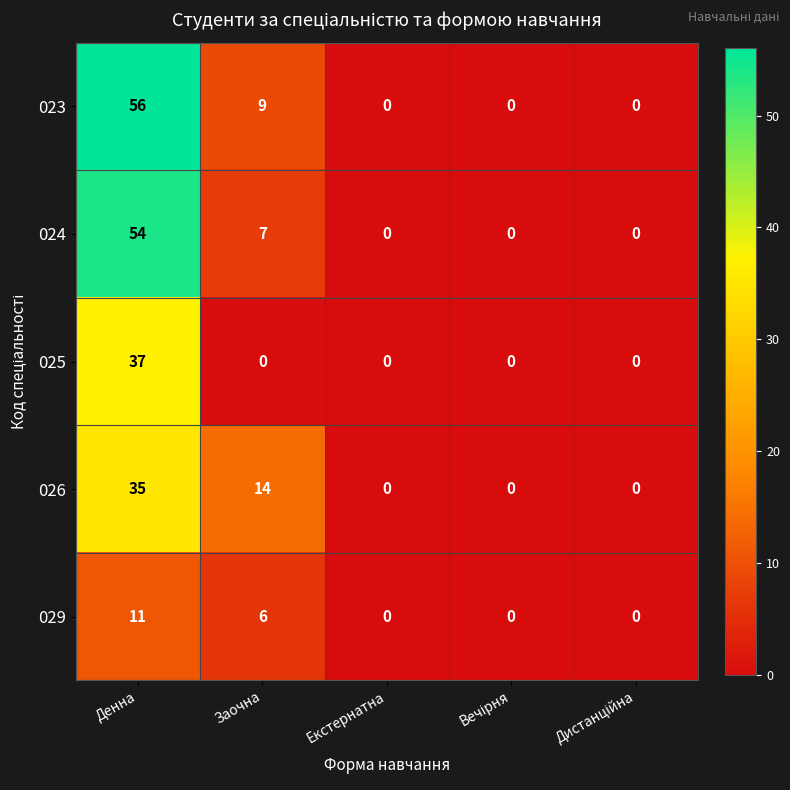

Rank the series at Заочна from lowest to highest value.

025, 029, 024, 023, 026